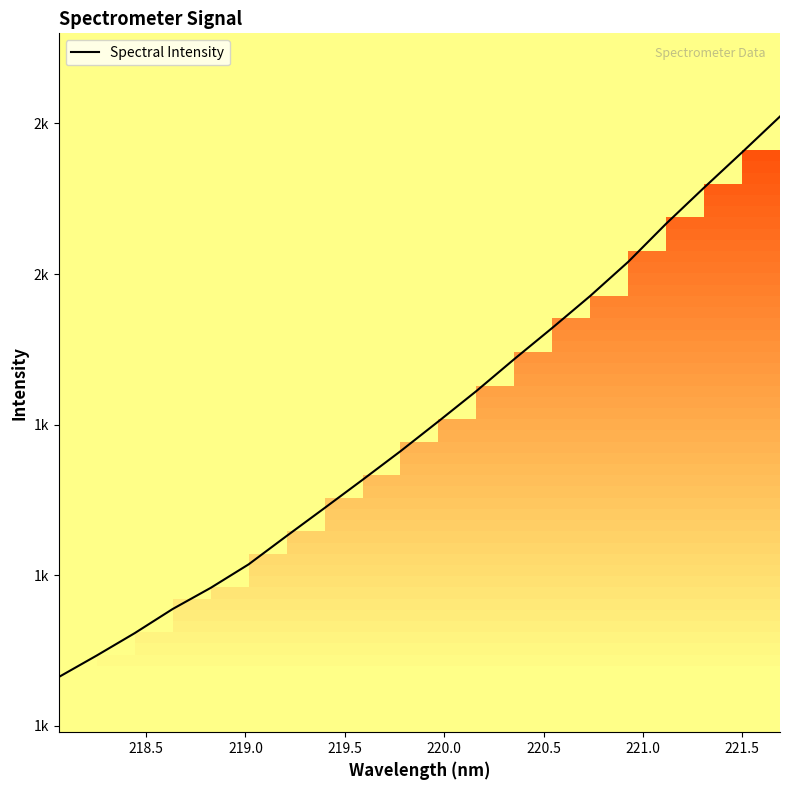

Is this an area chart (filled region under the line)?

Yes